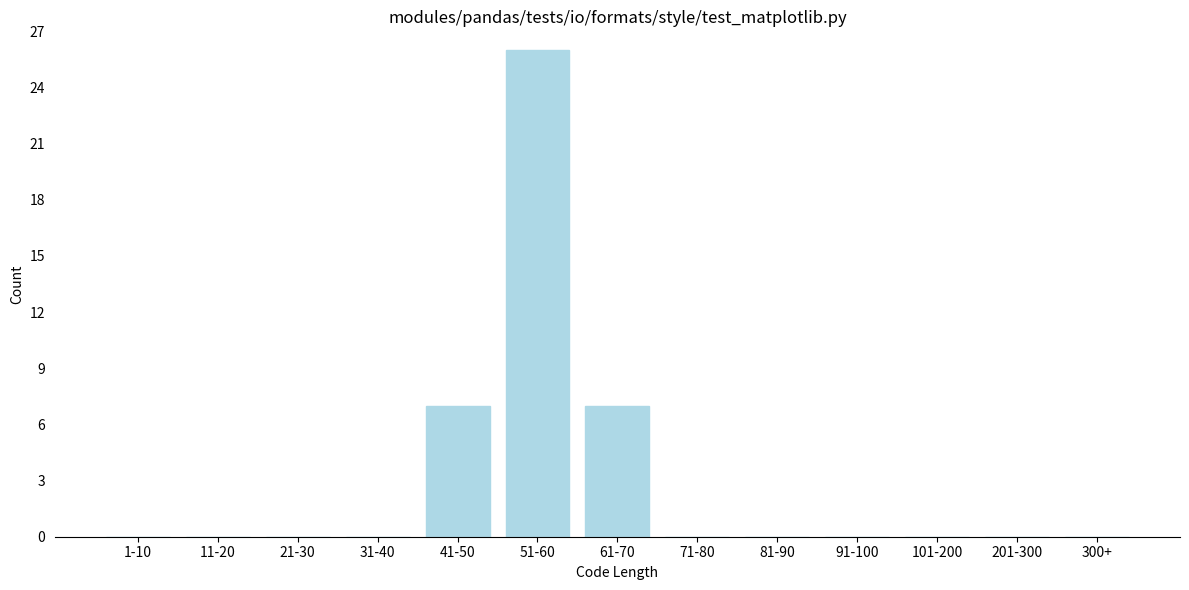

Reading left to right, extract all data points from this chart.

1-10=0	11-20=0	21-30=0	31-40=0	41-50=7	51-60=26	61-70=7	71-80=0	81-90=0	91-100=0	101-200=0	201-300=0	300+=0